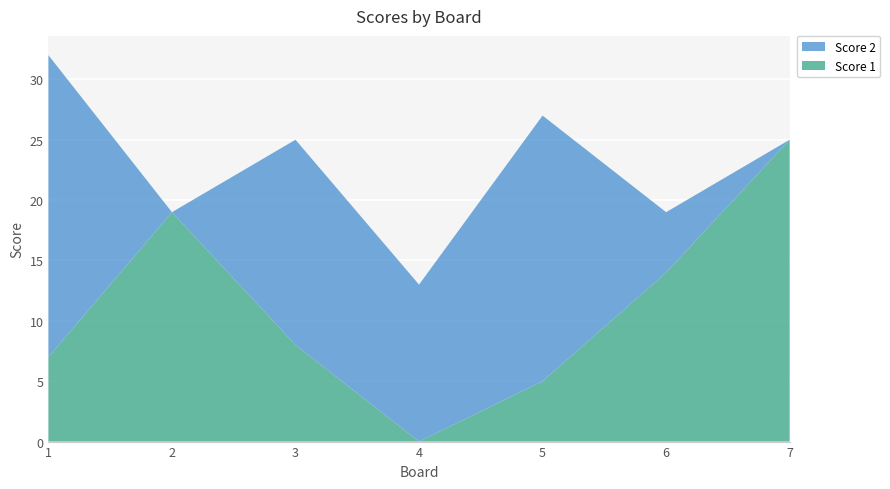

Reading left to right, transcribe all the data shown in this chart.

Score 1: 1=7	2=19	3=8	4=0	5=5	6=14	7=25
Score 2: 1=25	2=0	3=17	4=13	5=22	6=5	7=0